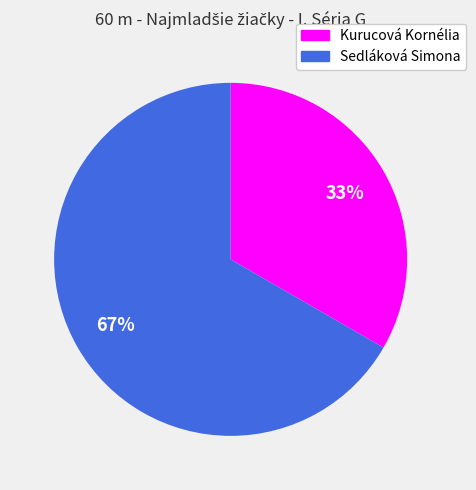

Which slice is the smallest?

Kurucová Kornélia